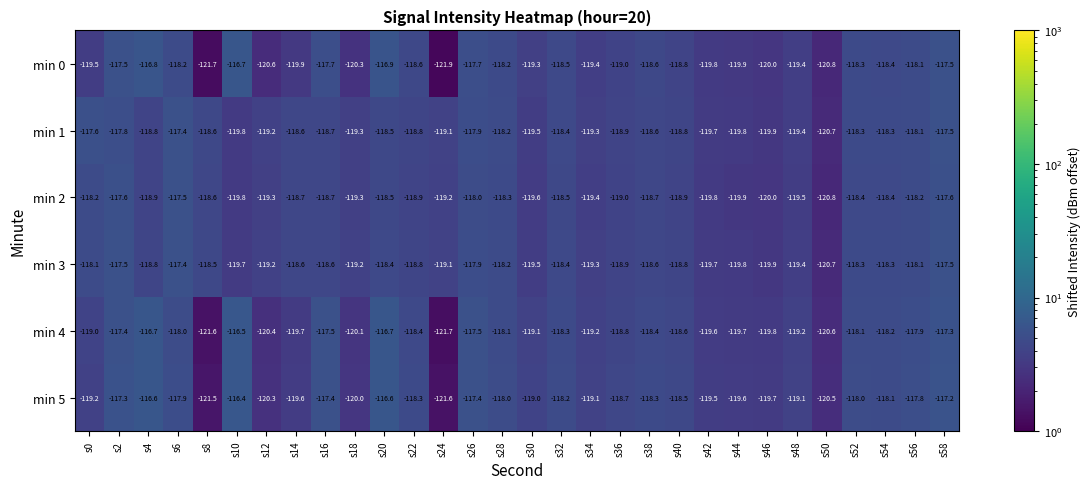

What is the total value across all series at s12?

-719.0